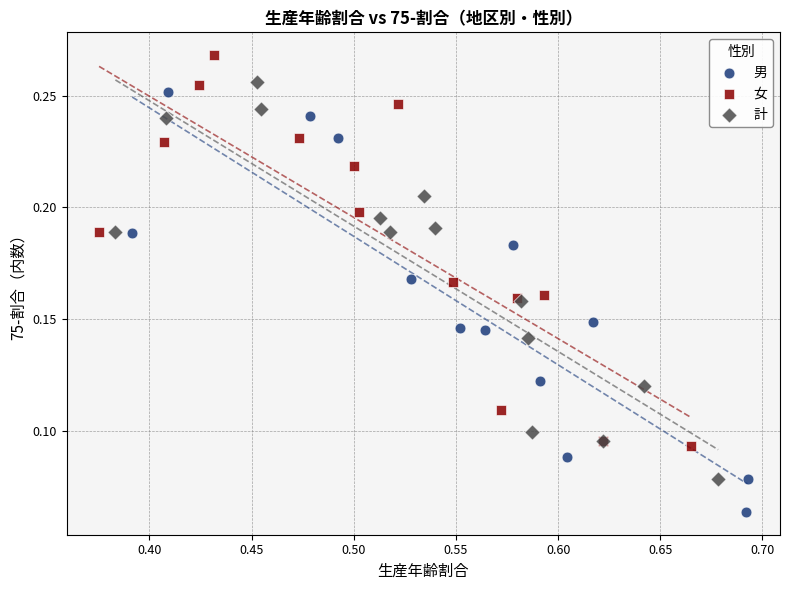

Which series reaches the maximum Y coordinate?

女